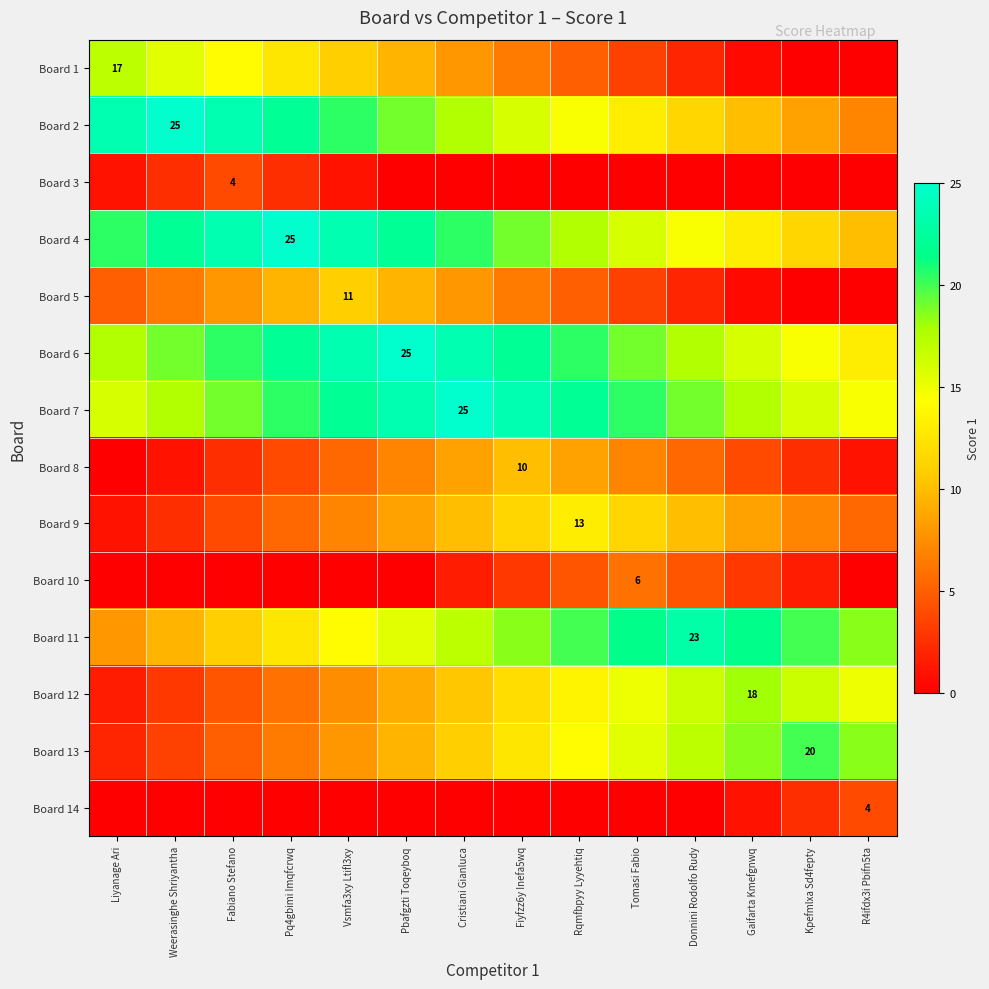

At which category is the sum across all series the highest?

Cristiani Gianluca